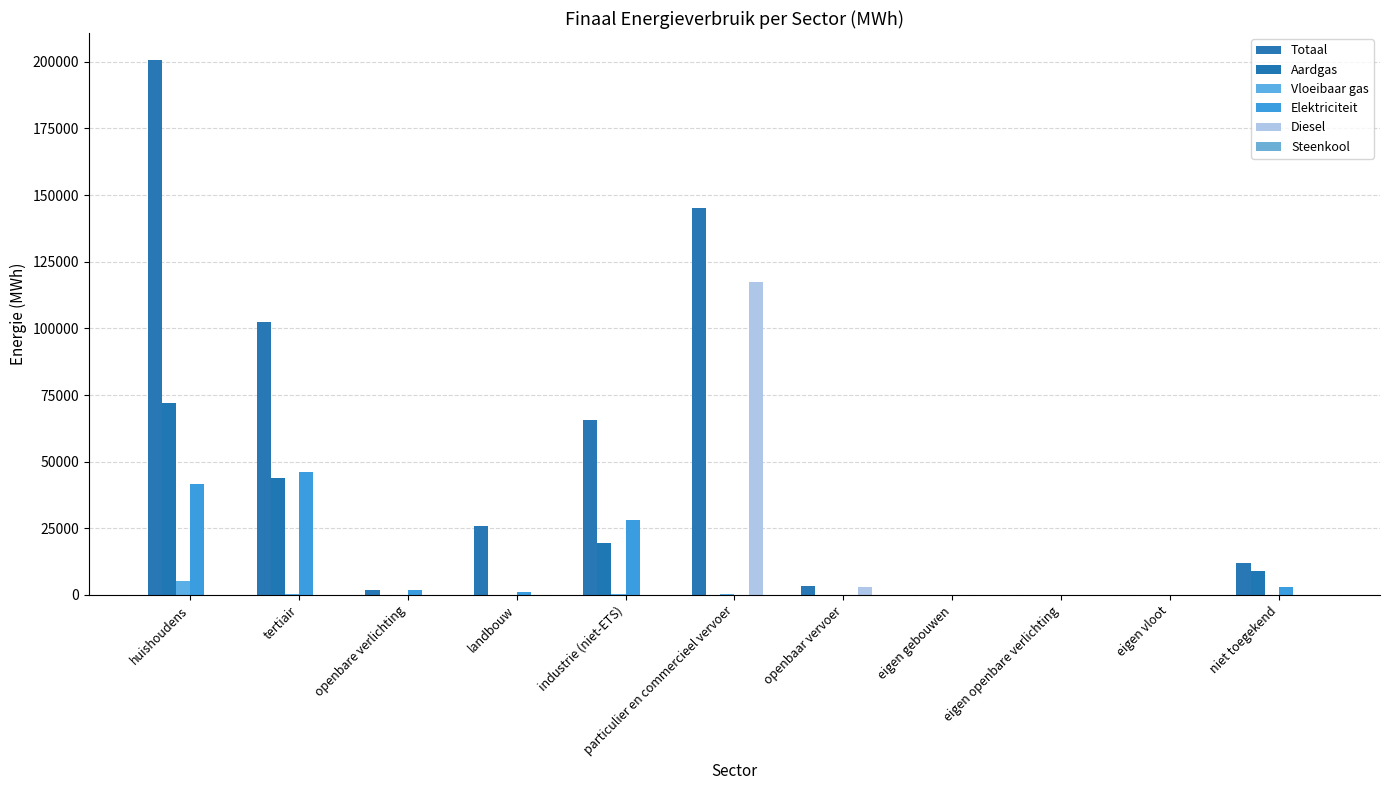

Does the chart contain stacked bars?

No